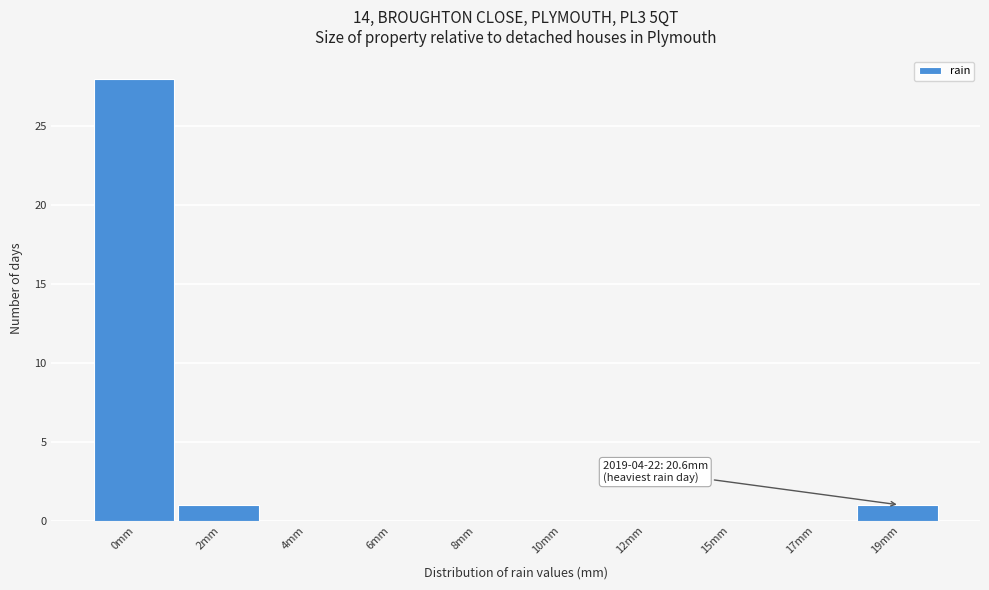

Reading right to left, what are all the values shown in this chart?

19mm=1	17mm=0	15mm=0	12mm=0	10mm=0	8mm=0	6mm=0	4mm=0	2mm=1	0mm=28